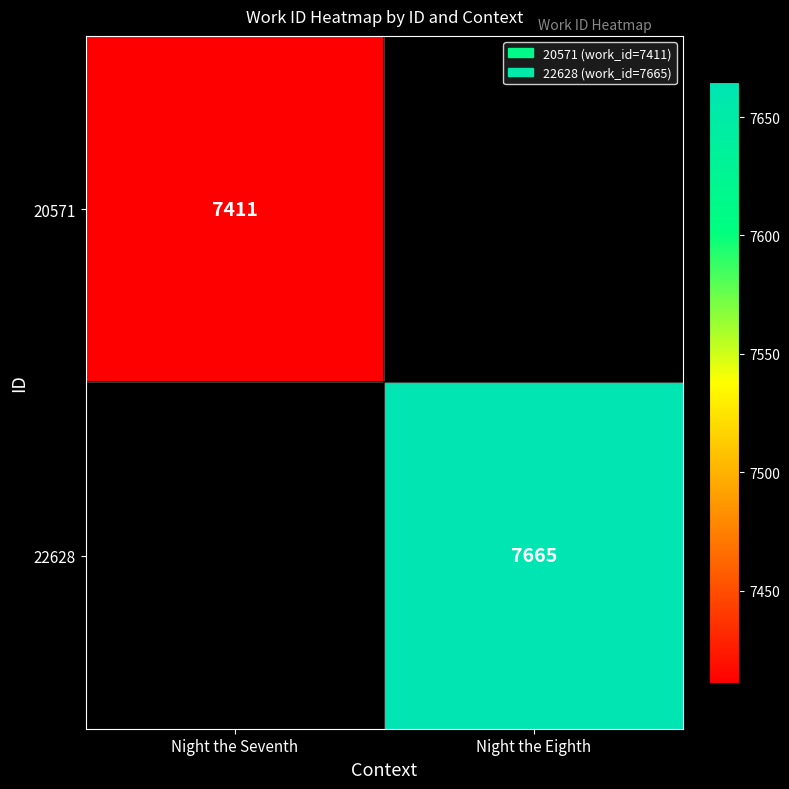

How many data points does each series have?

2